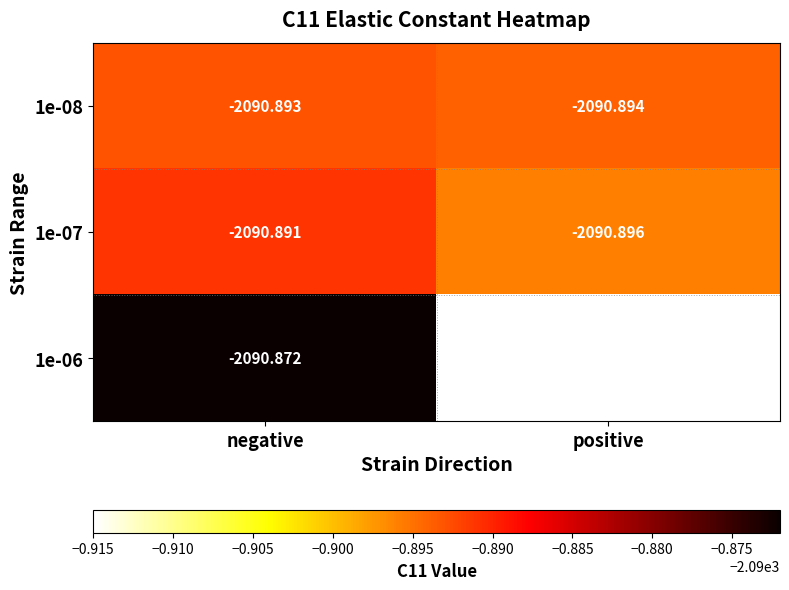

Rank the series at negative from highest to lowest value.

1e-06, 1e-07, 1e-08